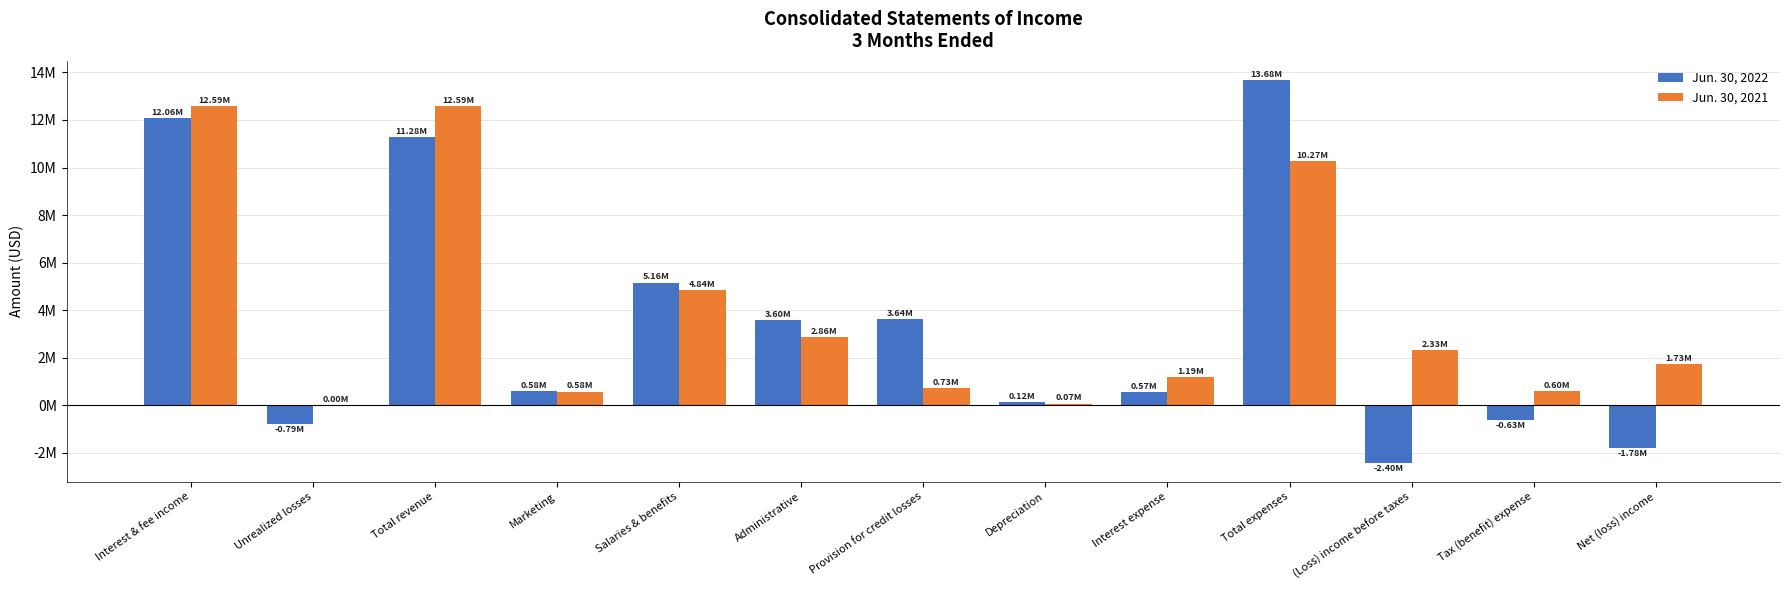

Which series has the largest range (max minus min)?

Jun. 30, 2022